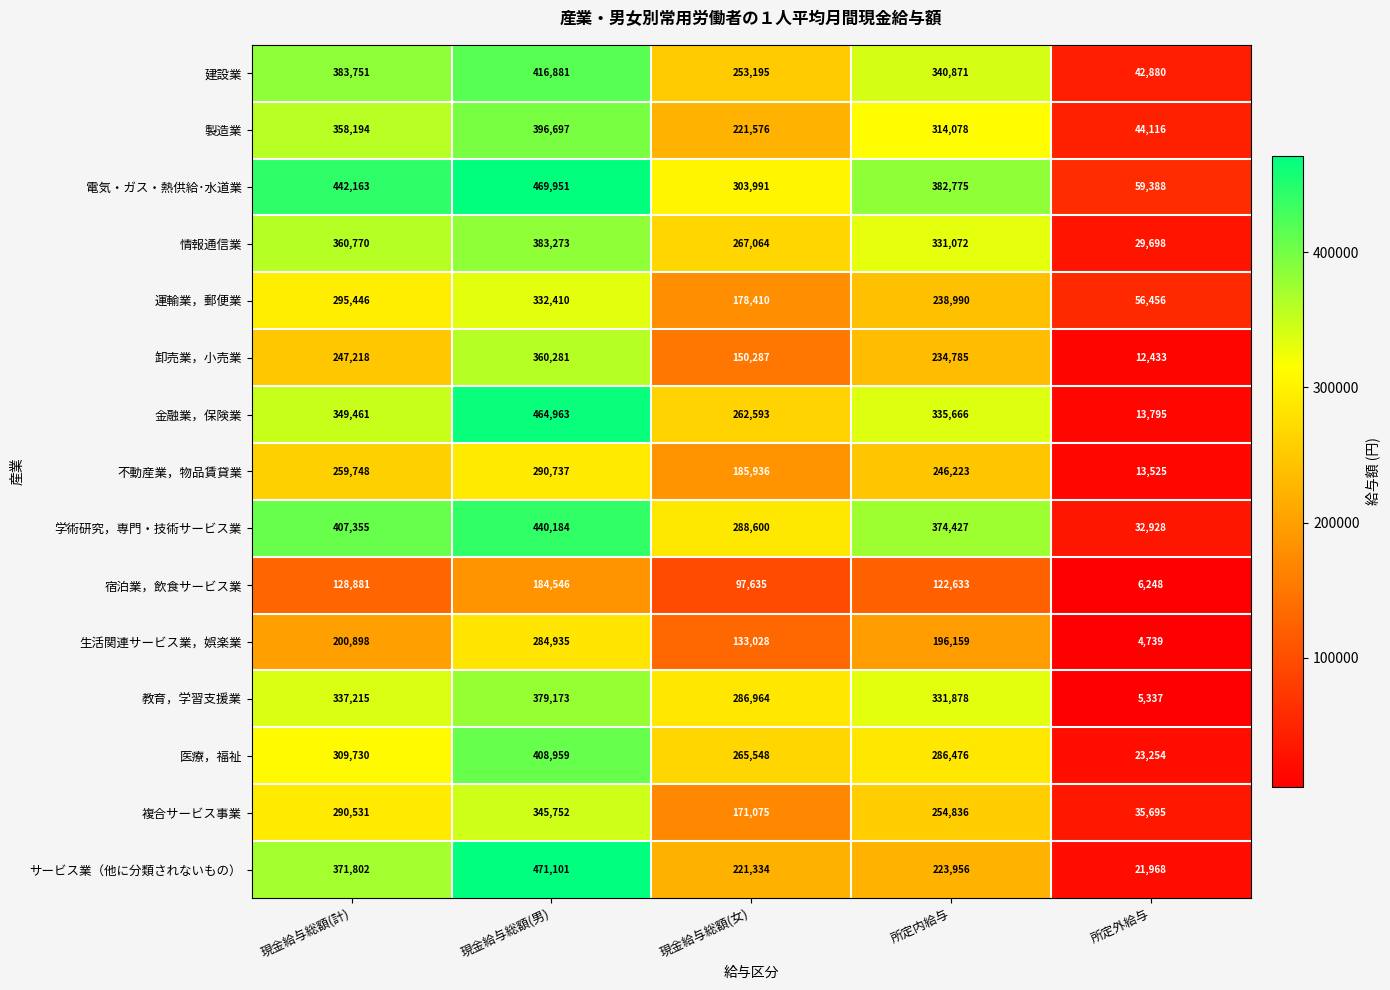

At which label is 生活関連サービス業，娯楽業 closest to 144837?

現金給与総額(女)